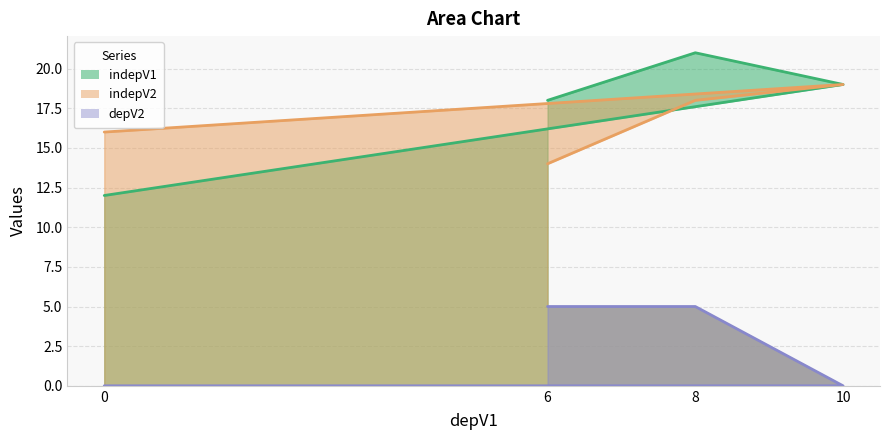

The value of depV2 at 0 is 0. True or false?

True